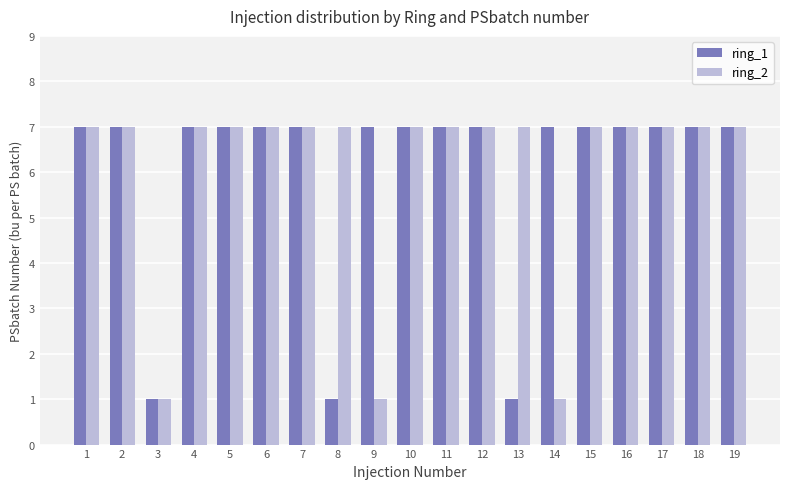

Which series changed the most between 14 and 15?

ring_2